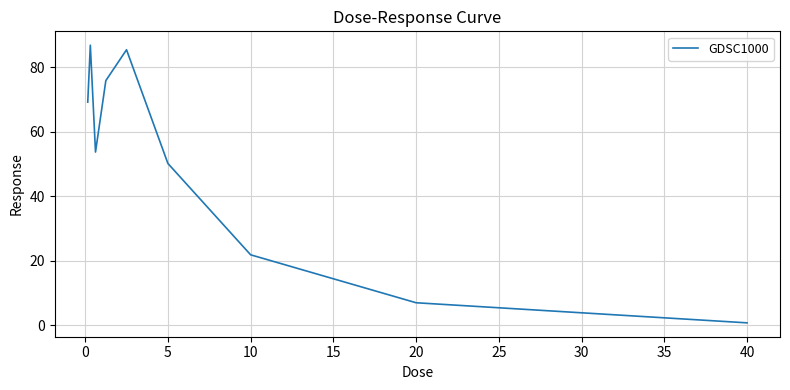

What is the maximum value shown in the chart?

86.8